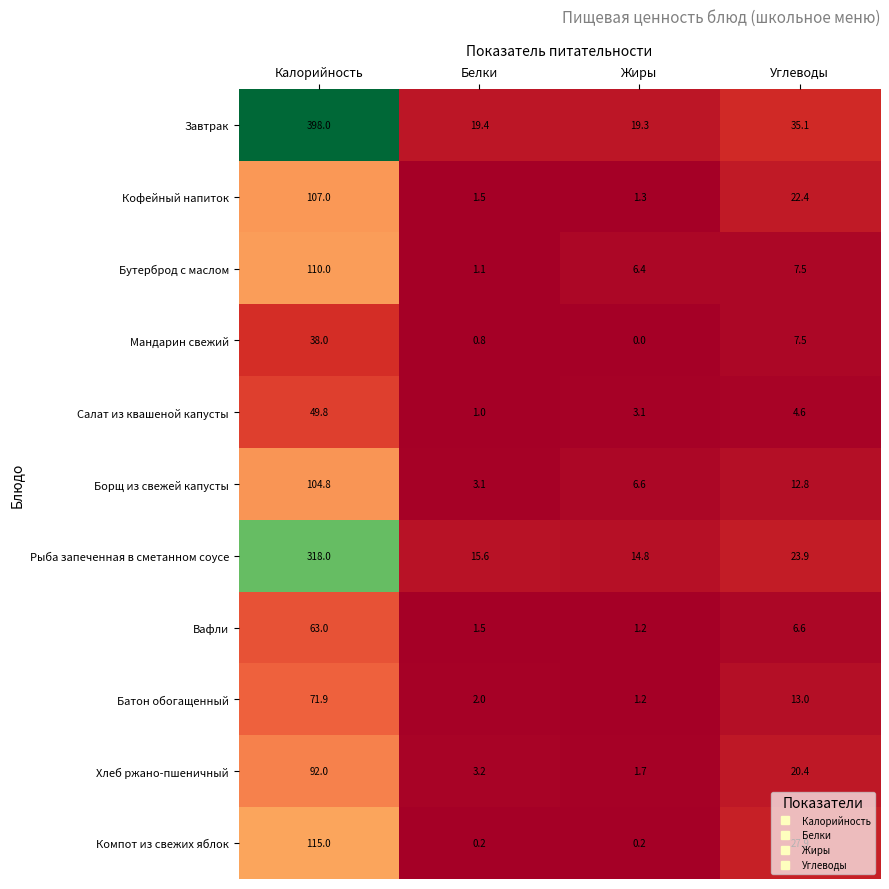

What is the difference between the highest and lowest values at Жиры?

19.3